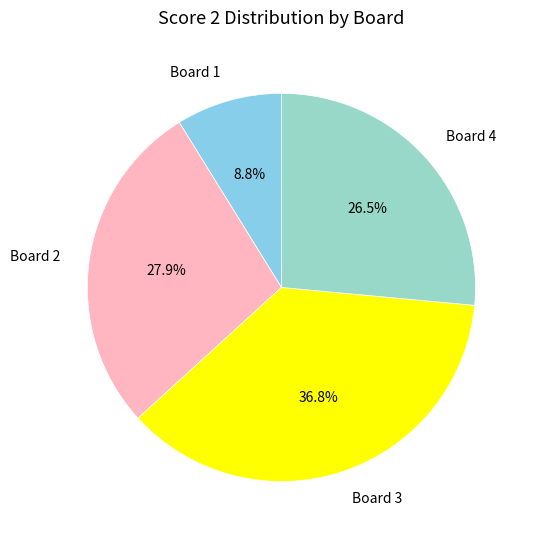

Is there a majority slice in this chart?

No